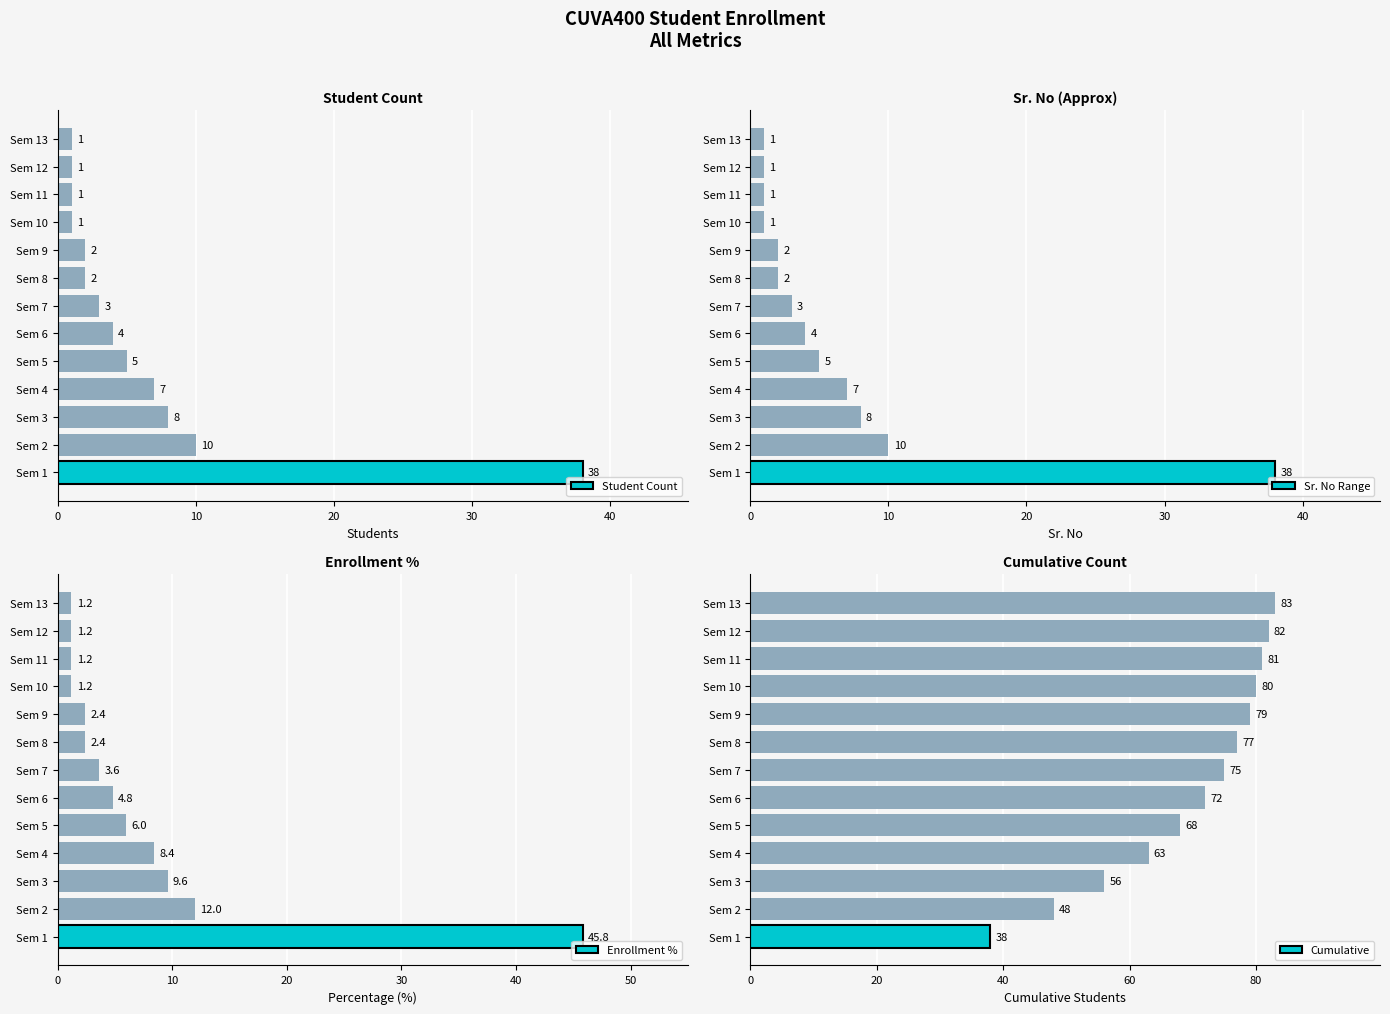

Which category has the highest value in the Student Count series?

Sem 1